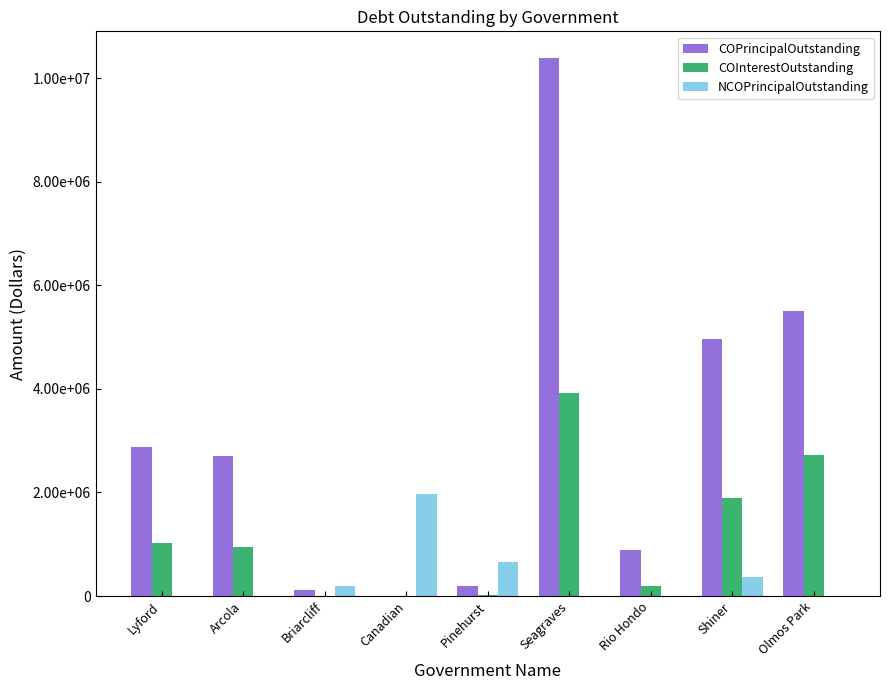

What is the sum of the COPrincipalOutstanding values at Lyford and Rio Hondo?

3754000.0